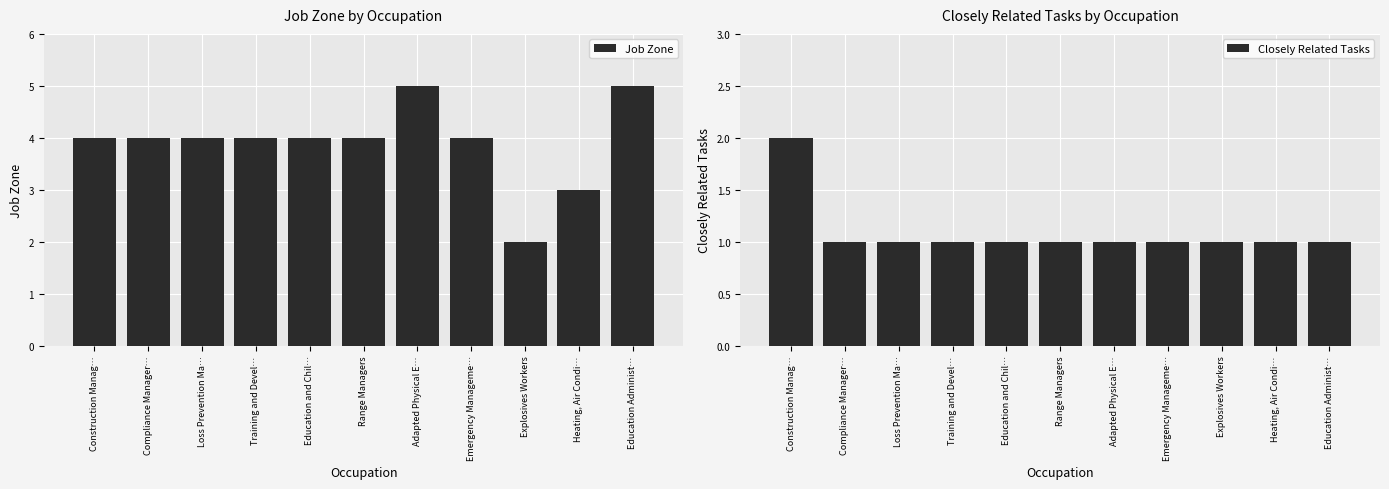

At which category is the sum across all series the highest?

Construction Manag…